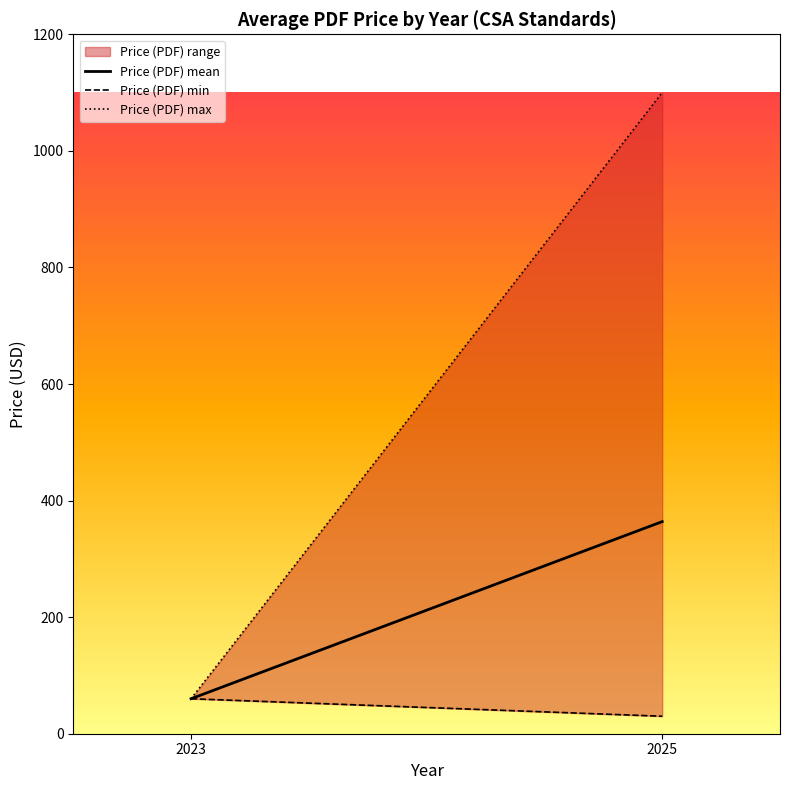

Which series has the largest range (max minus min)?

Price (PDF) max